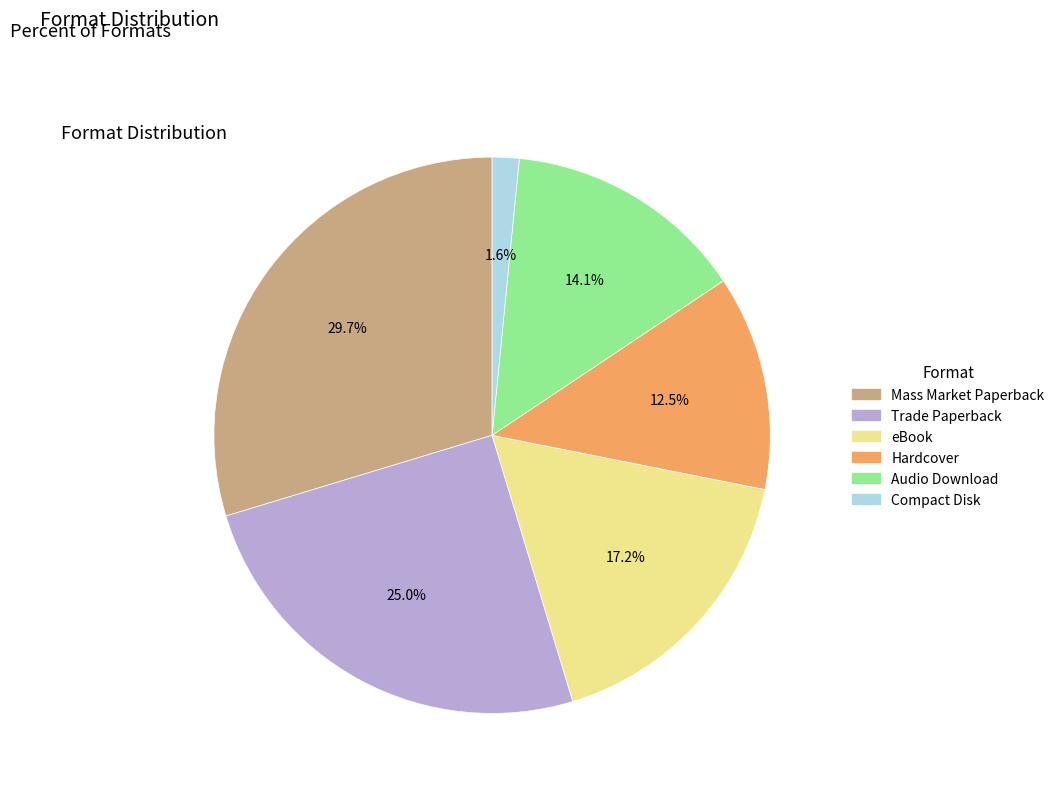

Is there a majority slice in this chart?

No